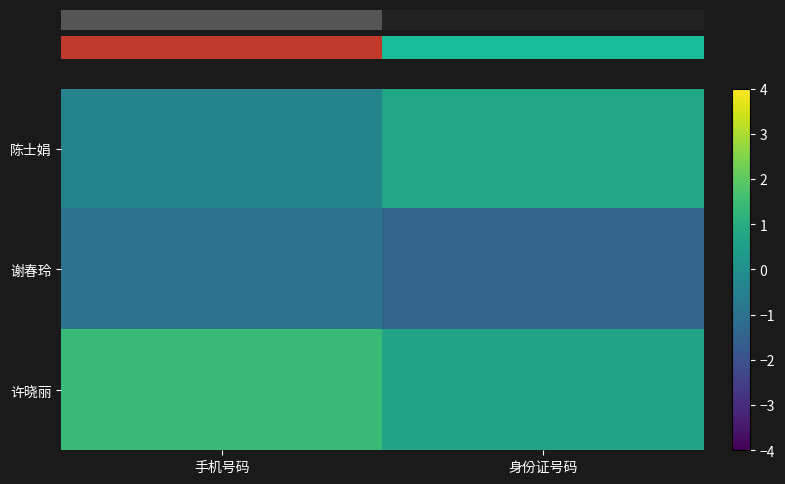

What is the greatest value displayed?

1.4